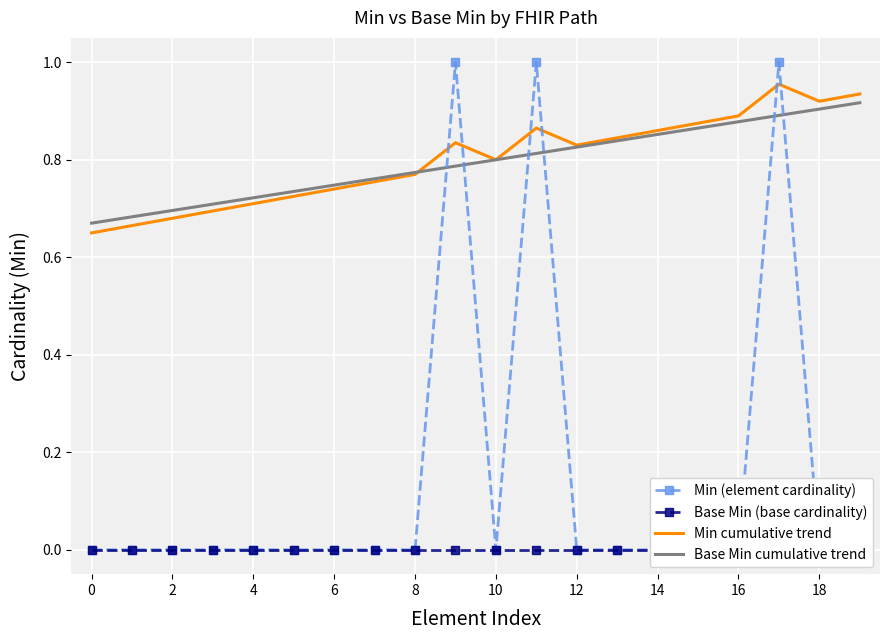

Rank the series at 18 from highest to lowest value.

Min cumulative trend, Base Min cumulative trend, Min (element cardinality), Base Min (base cardinality)